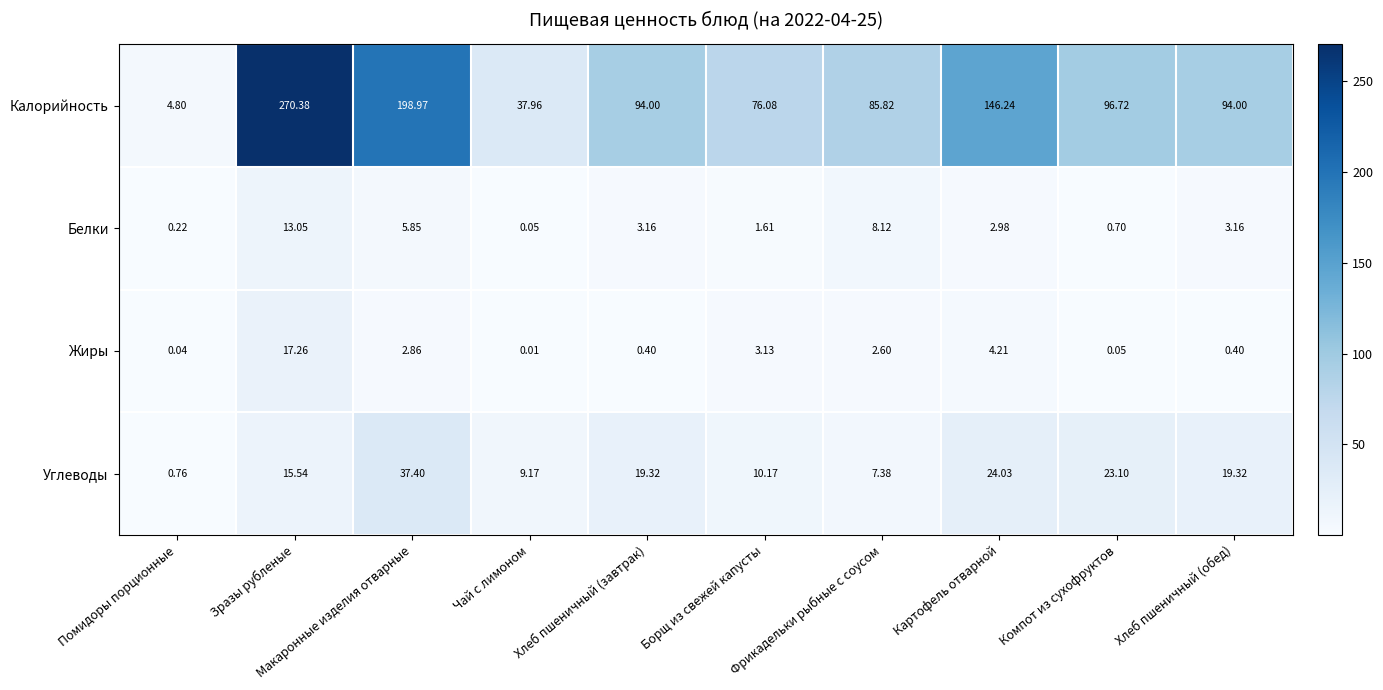

What is the total value across all series at Фрикадельки рыбные с соусом?

103.9